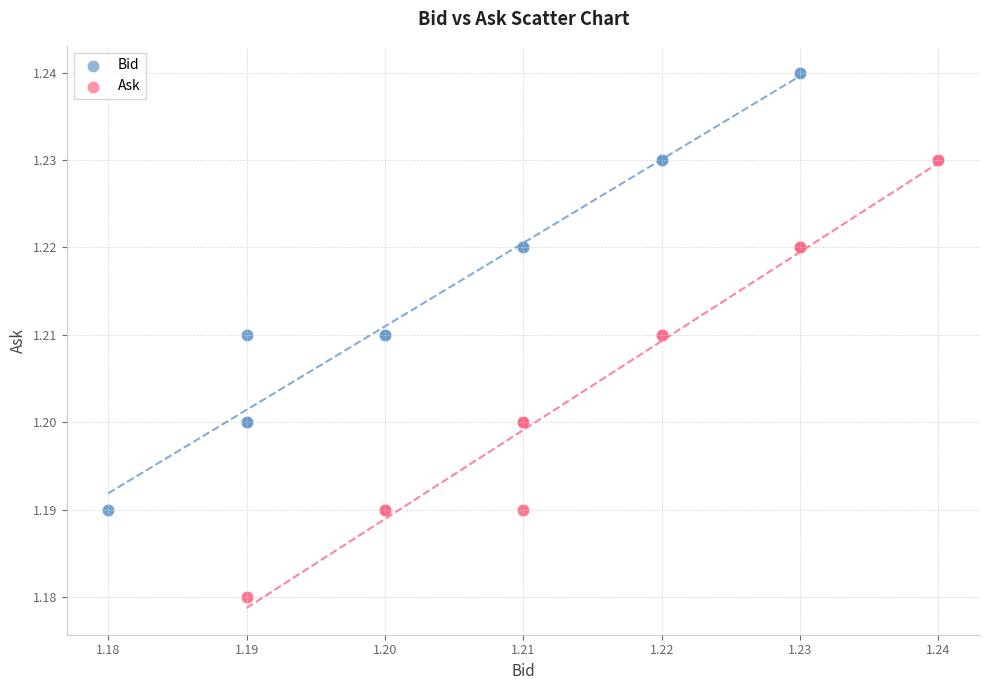

What are all the series names shown in the legend?

Bid, Ask